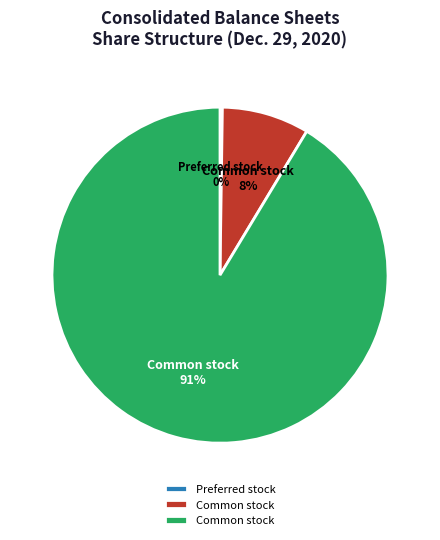

Is there any slice that represents more than half of the pie?

Yes